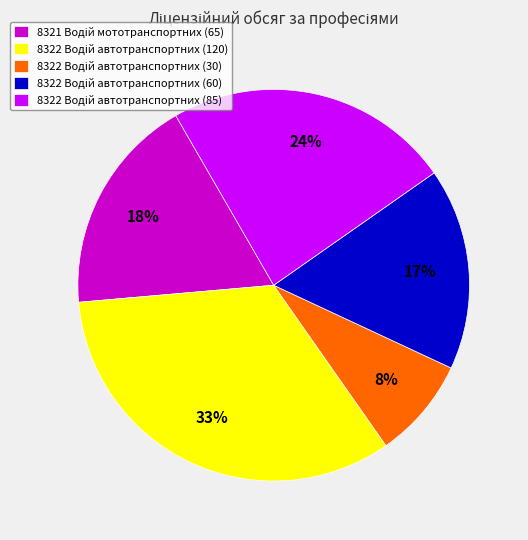

How many segments does this pie chart have?

5